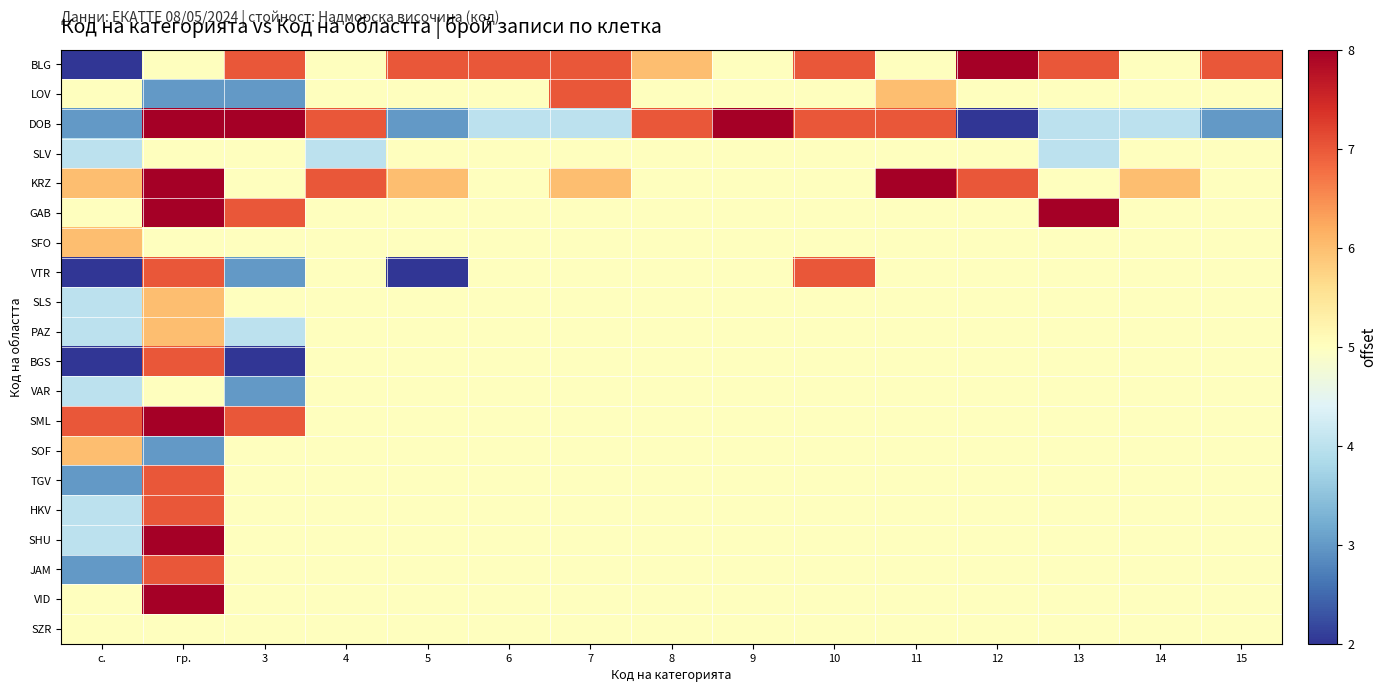

At how many categories does at least one series exceed 7?

6